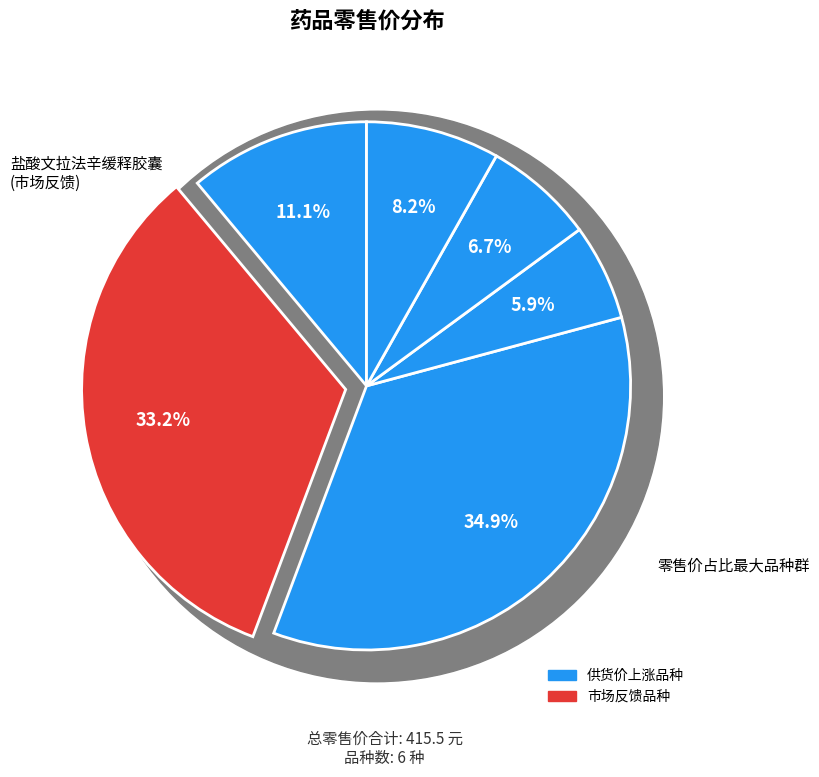

Do 盐酸文拉法辛缓释胶囊(26) and 玻璃酸钠滴眼液(9) together represent more than half of the pie?

No